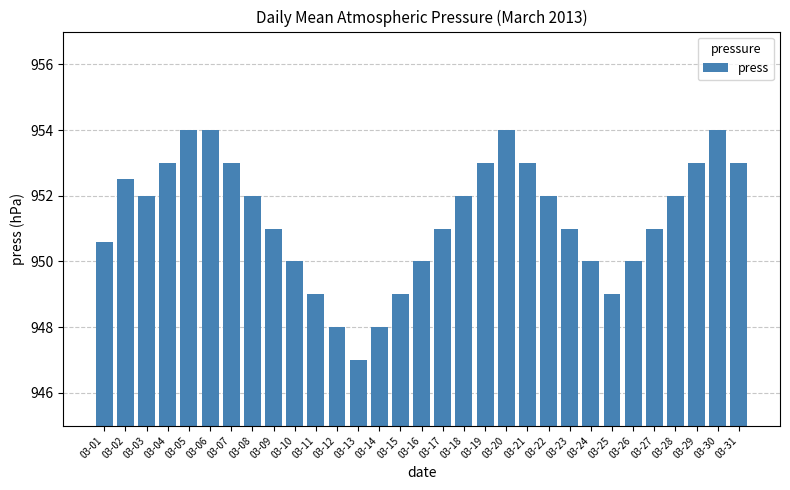

Reading left to right, what are all the values shown in this chart?

950.6	952.5	952.0	953.0	954.0	954.0	953.0	952.0	951.0	950.0	949.0	948.0	947.0	948.0	949.0	950.0	951.0	952.0	953.0	954.0	953.0	952.0	951.0	950.0	949.0	950.0	951.0	952.0	953.0	954.0	953.0